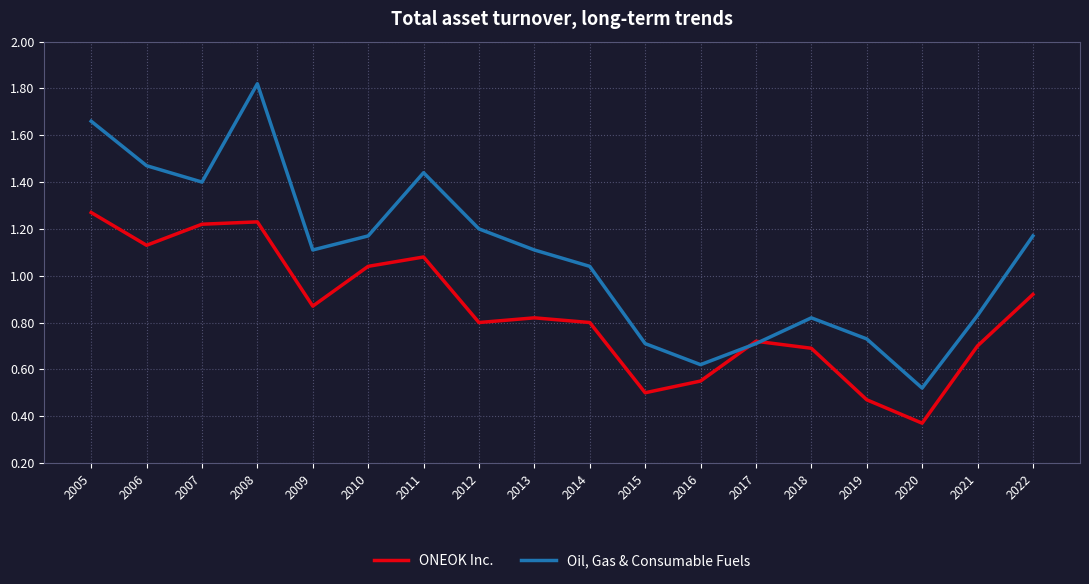

Count the number of data series in this chart.

2